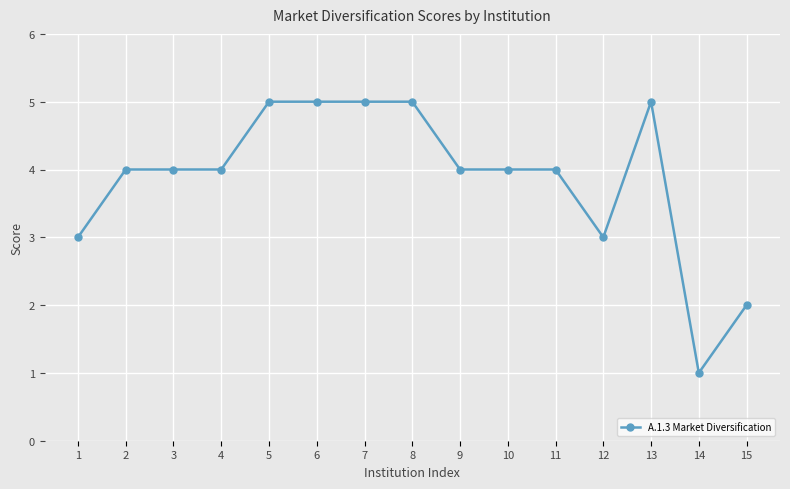

What is the change in value from 9 to 15?

-2